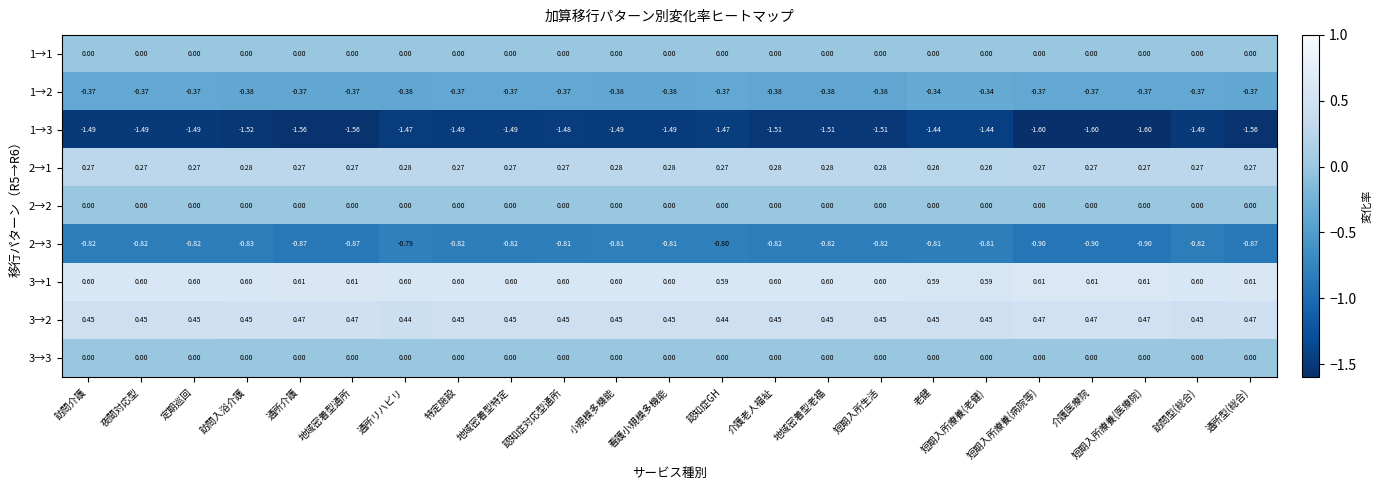

Is the value of 2→2 at 短期入所療養(病院等) greater than the value of 1→2 at 地域密着型老福?

Yes